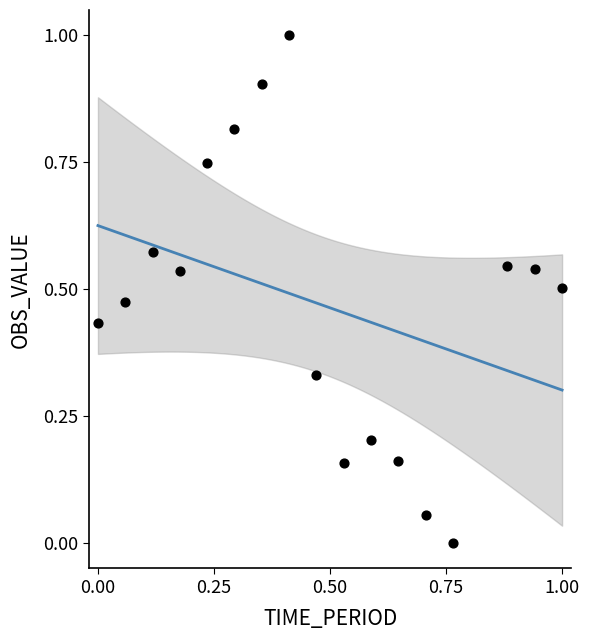

What is the range of X values (max minus min)?

1.0